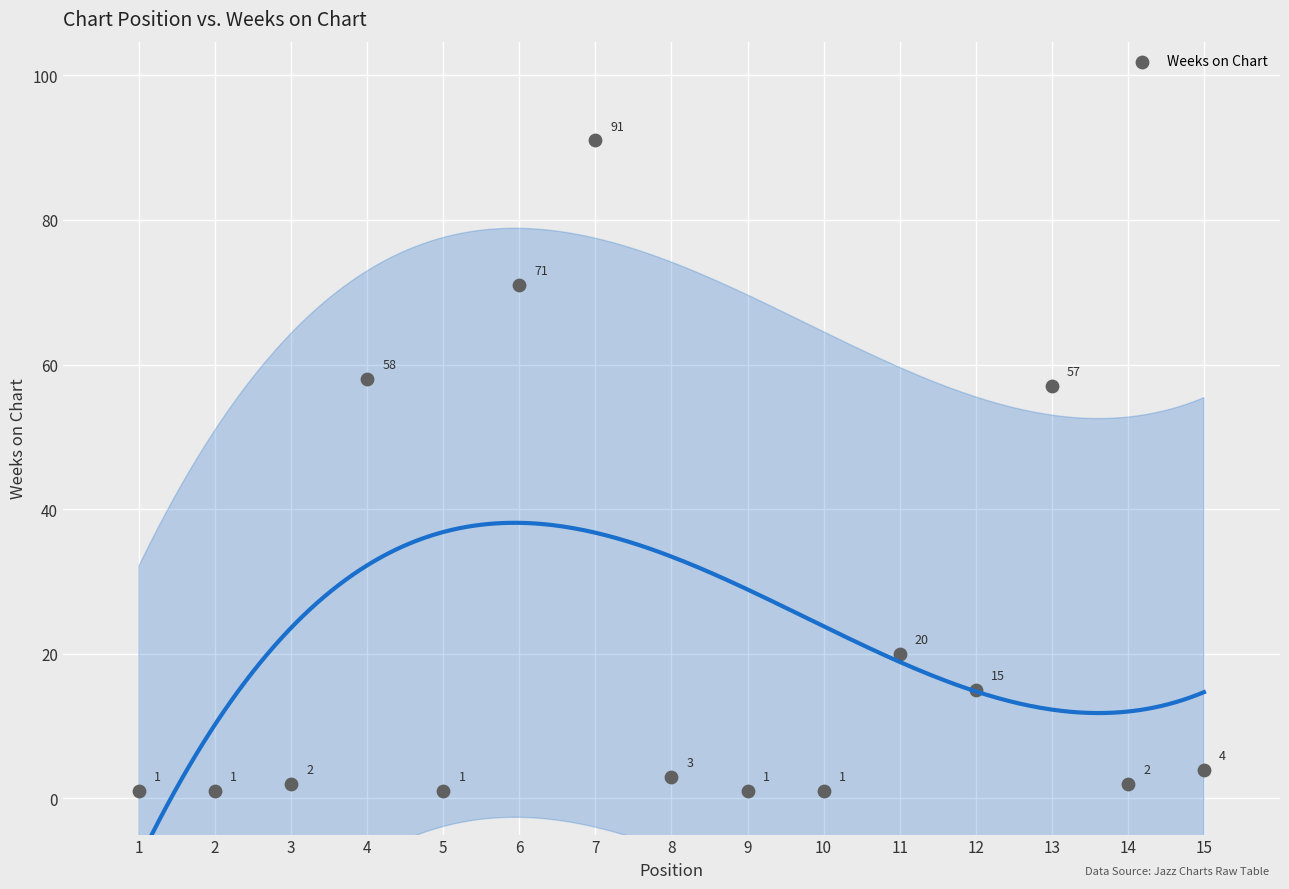

What is the range of X values (max minus min)?

14